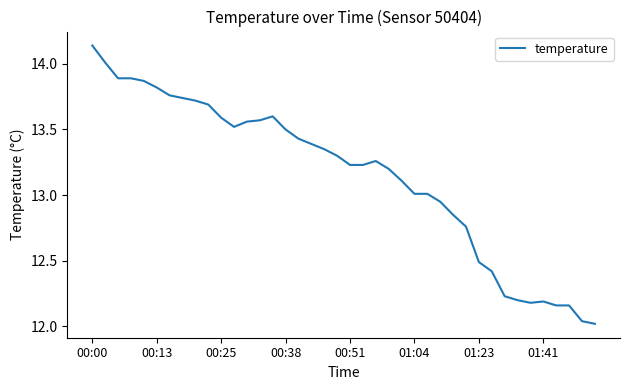

How many values exceed 13?

27